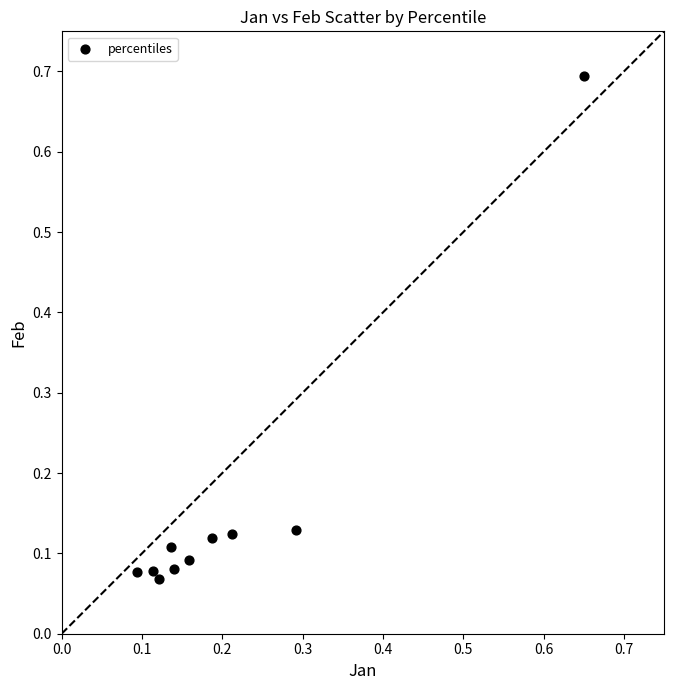

What is the range of X values (max minus min)?

0.6